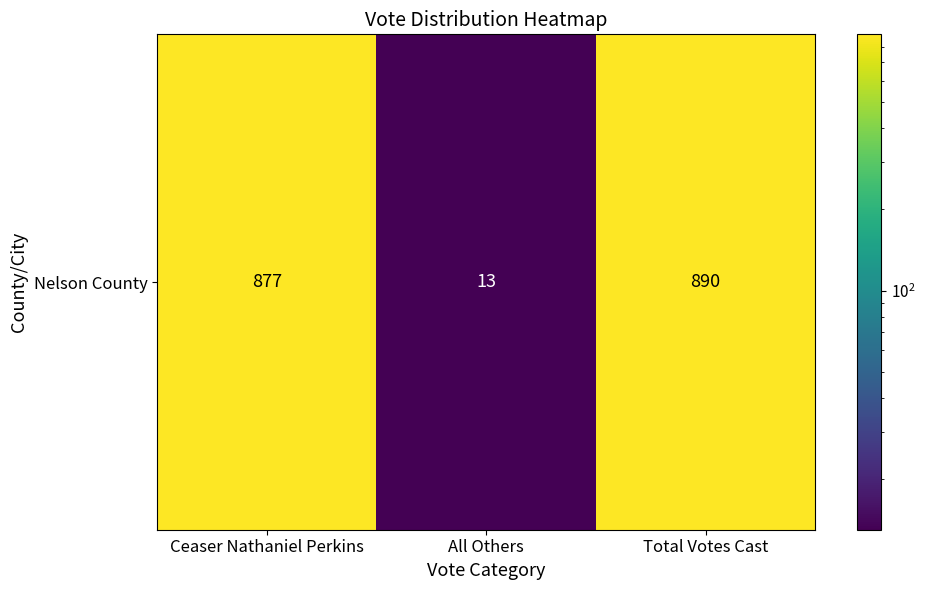

What is the difference between the maximum and minimum values?

877